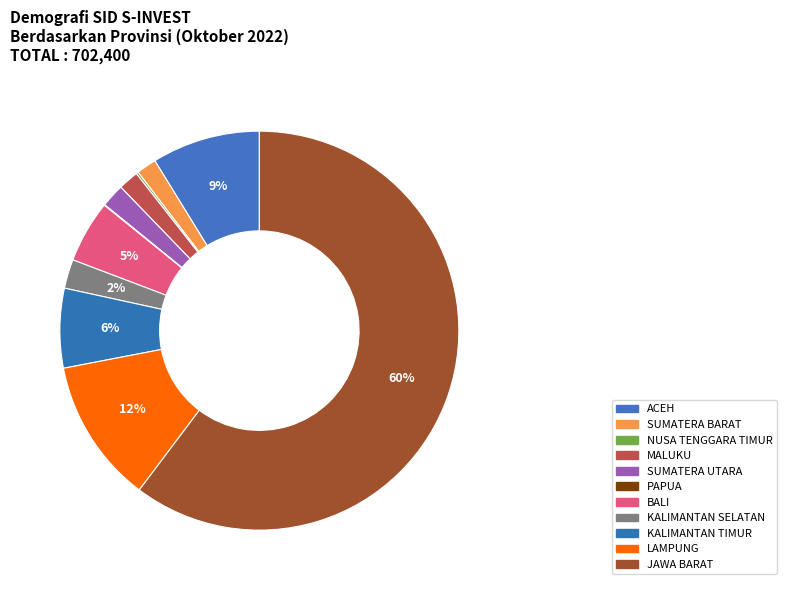

What percentage do PAPUA and SUMATERA UTARA together represent?

2.0%